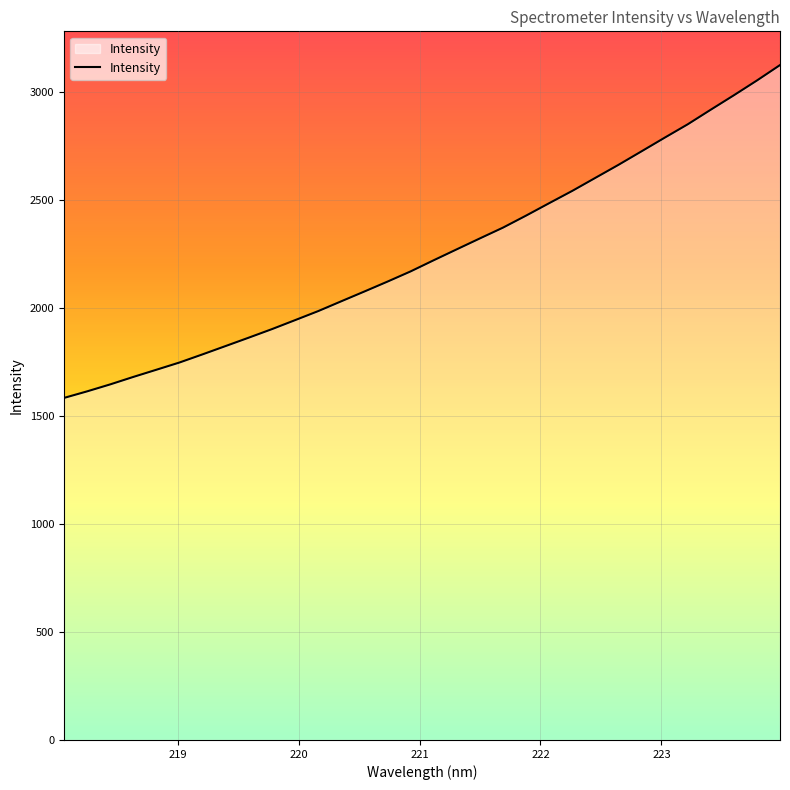

Does the chart display data point markers on the line(s)?

No